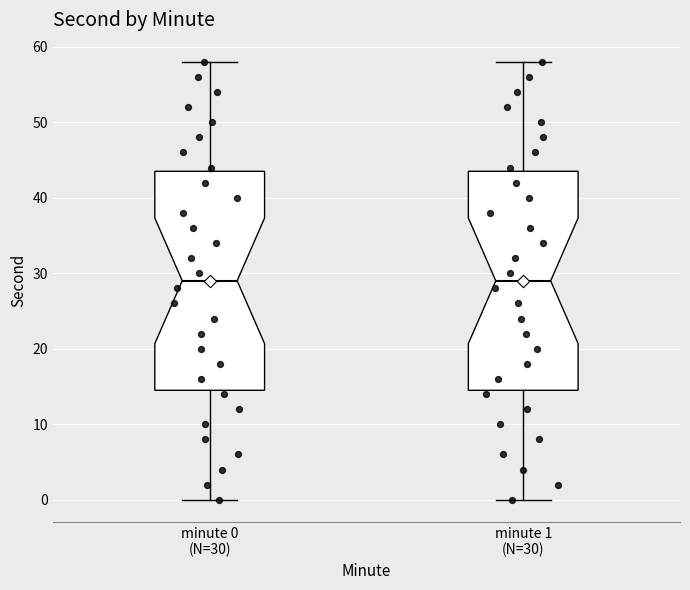

Where is the lower edge of the box for minute 0 (N=30) on the y-axis? The values are not printed on the chart, so give them approximately, as read against the axis.

15